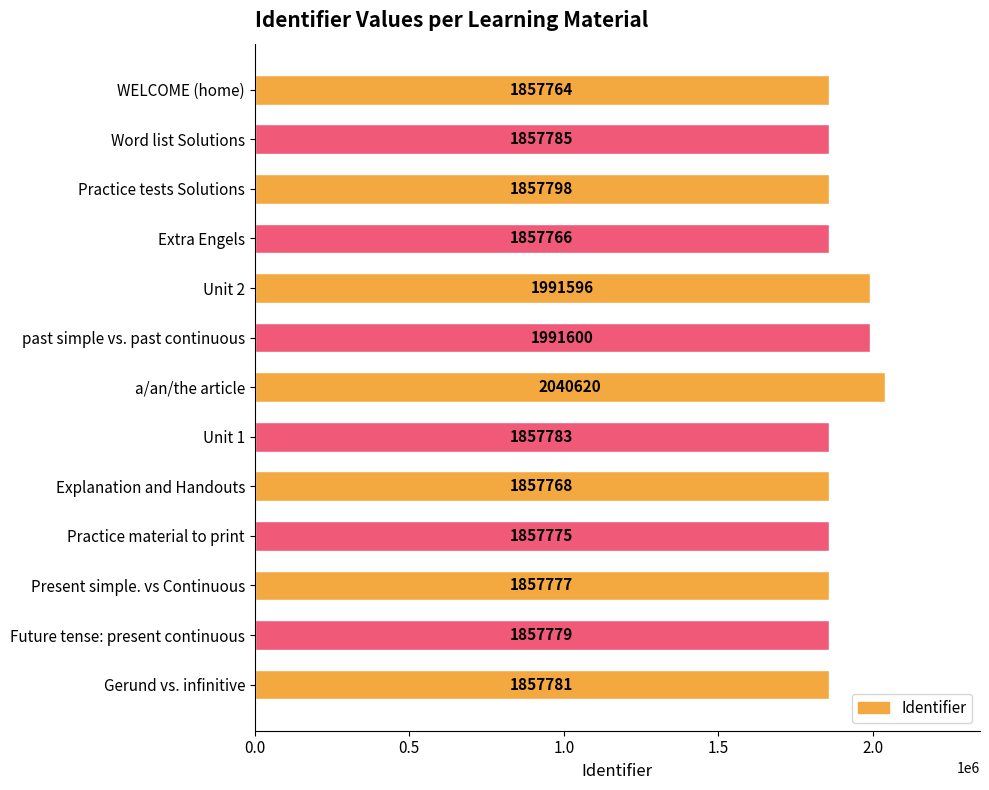

Rank the categories by value from highest to lowest.

a/an/the article, past simple vs. past continuous, Unit 2, Practice tests Solutions, Word list Solutions, Unit 1, Gerund vs. infinitive, Future tense: present continuous, Present simple. vs Continuous, Practice material to print, Explanation and Handouts, Extra Engels, WELCOME (home)